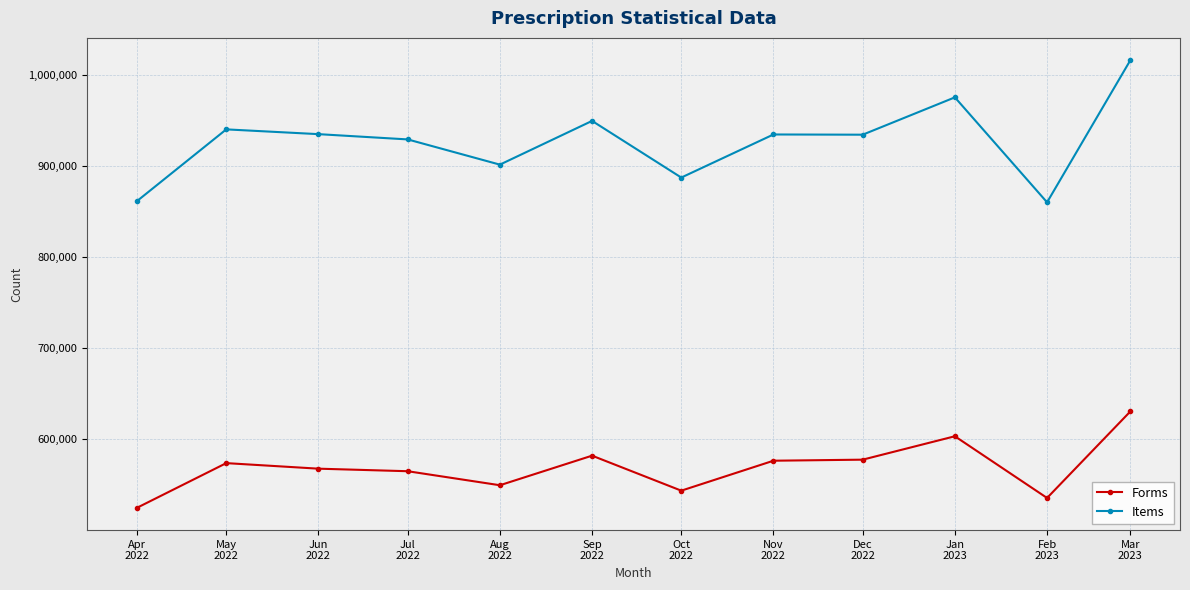

What is the lowest value of the Forms series?

524833